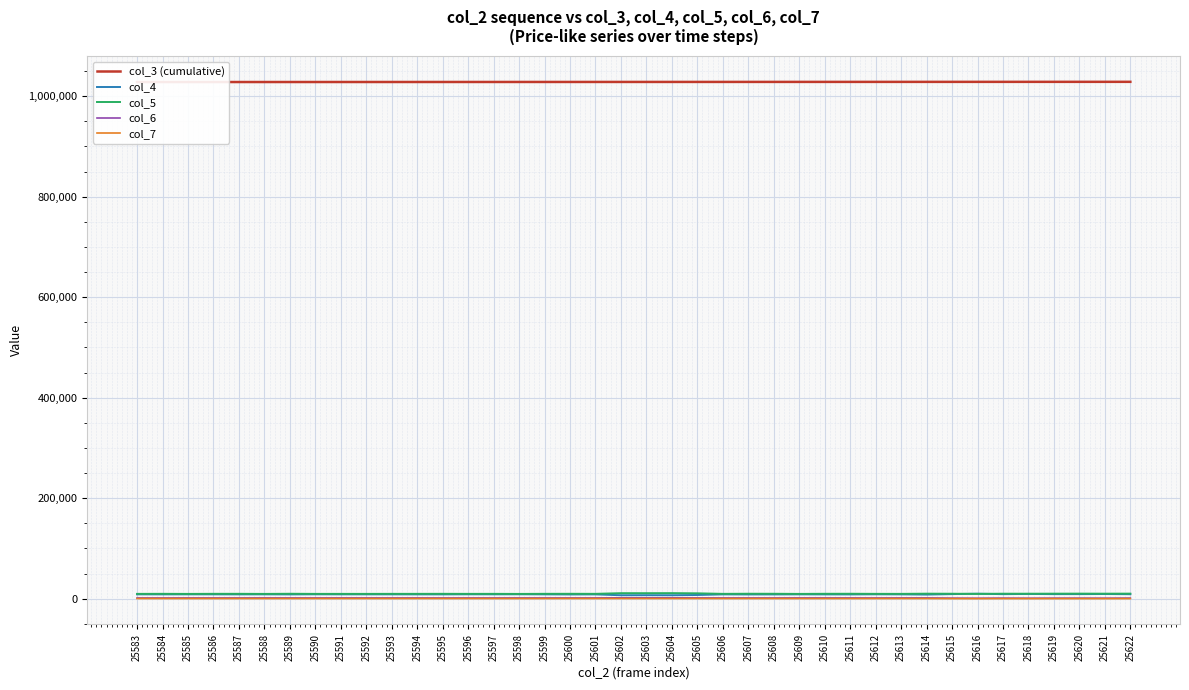

The value of col_5 at 25584 is 5388. True or false?

False